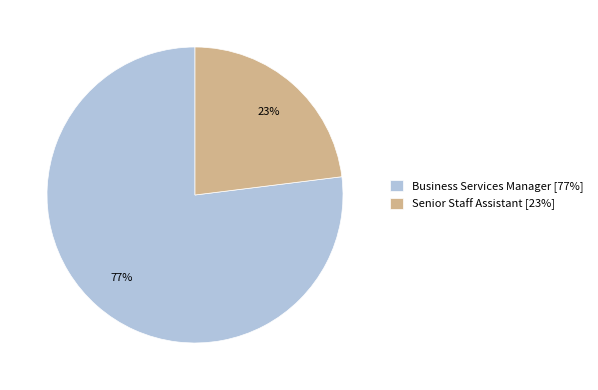

What is the largest slice in the pie chart?

Business Services Manager